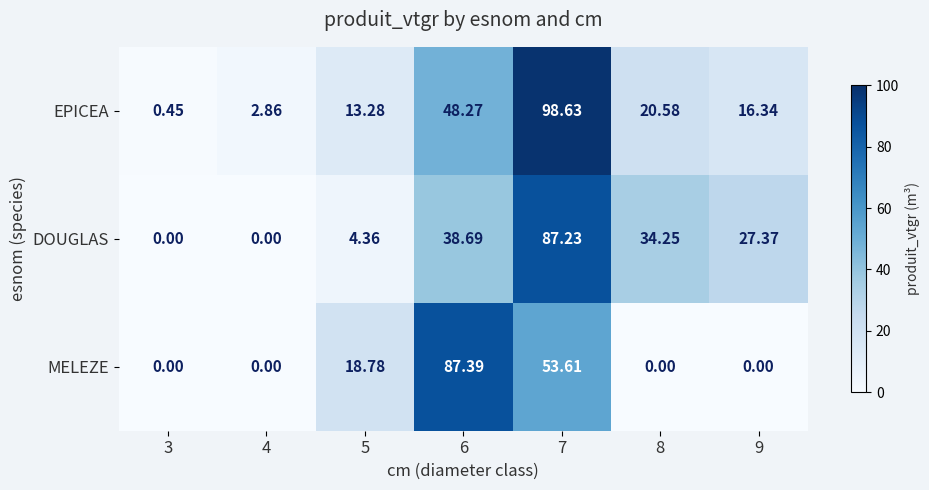

What is the spread (max minus min) of values at 7?

45.0